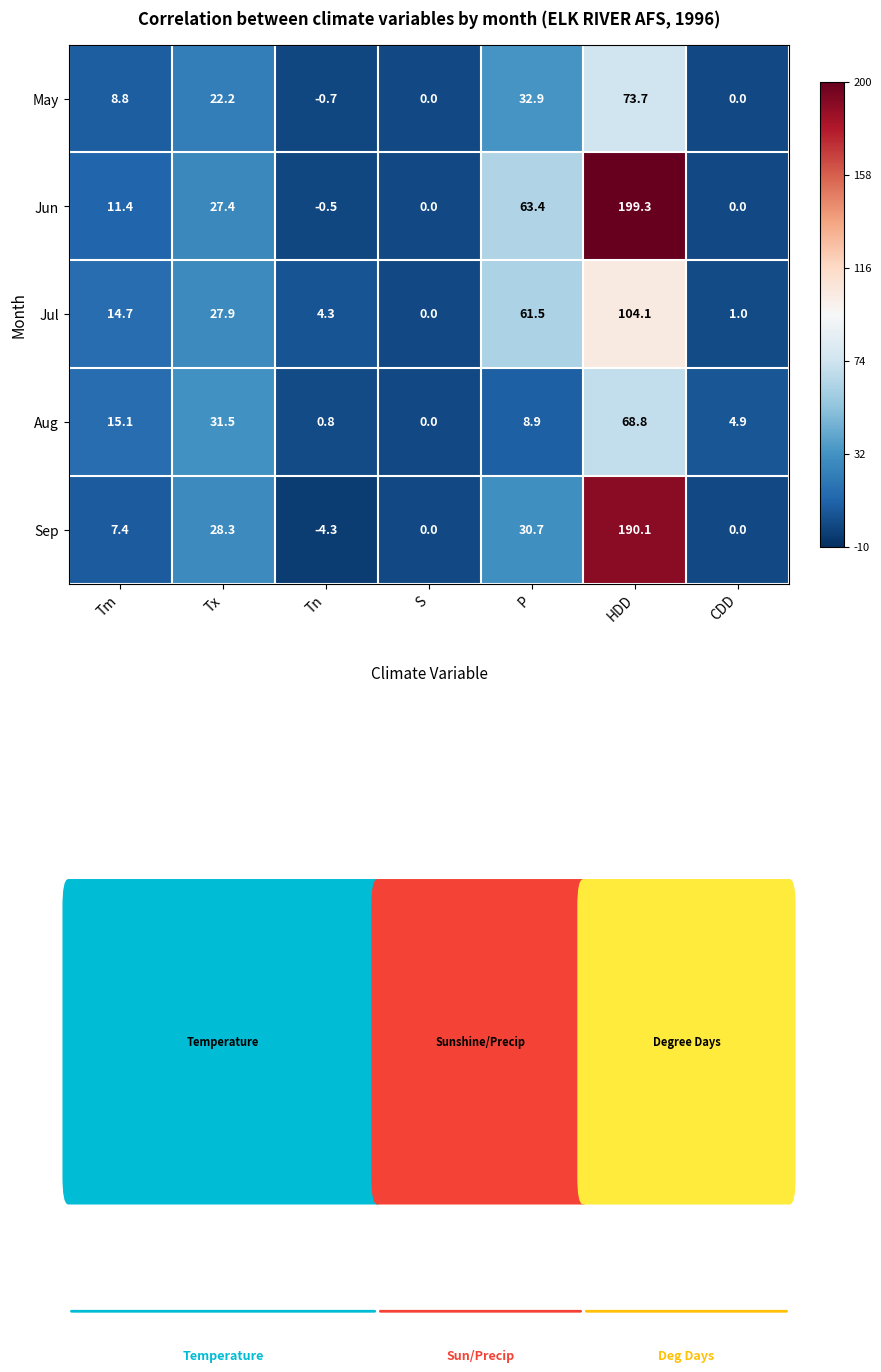

Where does the May series first go above 8?

Tm